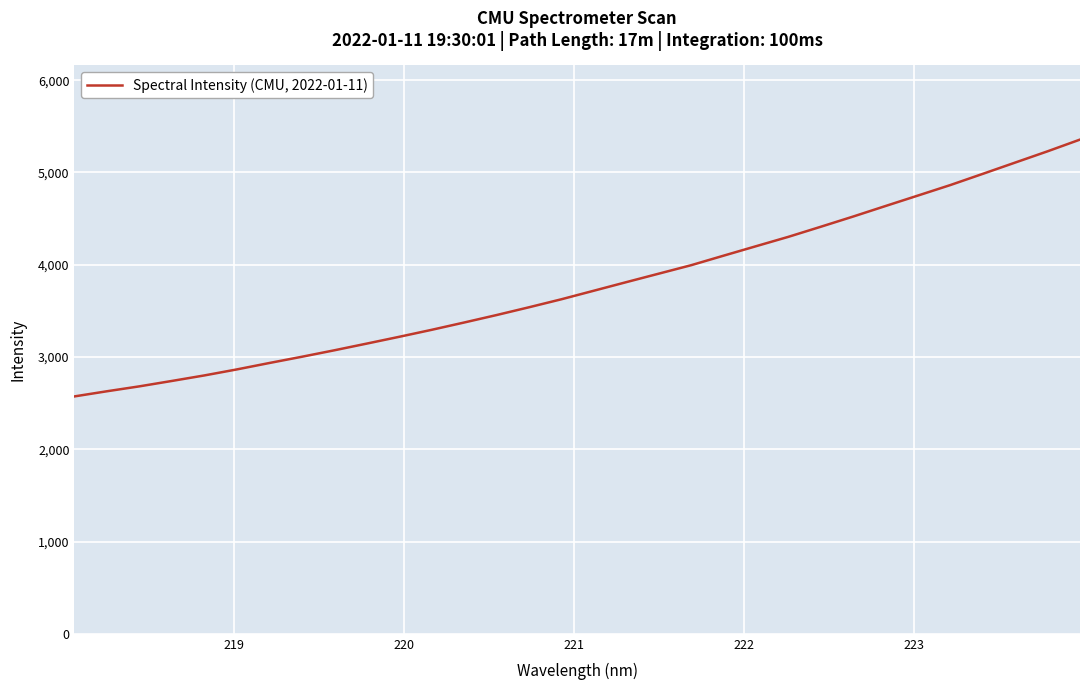

What is the smallest value displayed?

2573.0